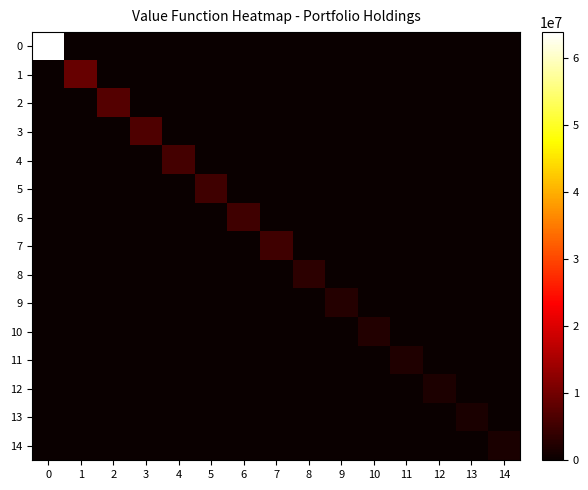

What is the difference between the highest and lowest values at 8?

3350000